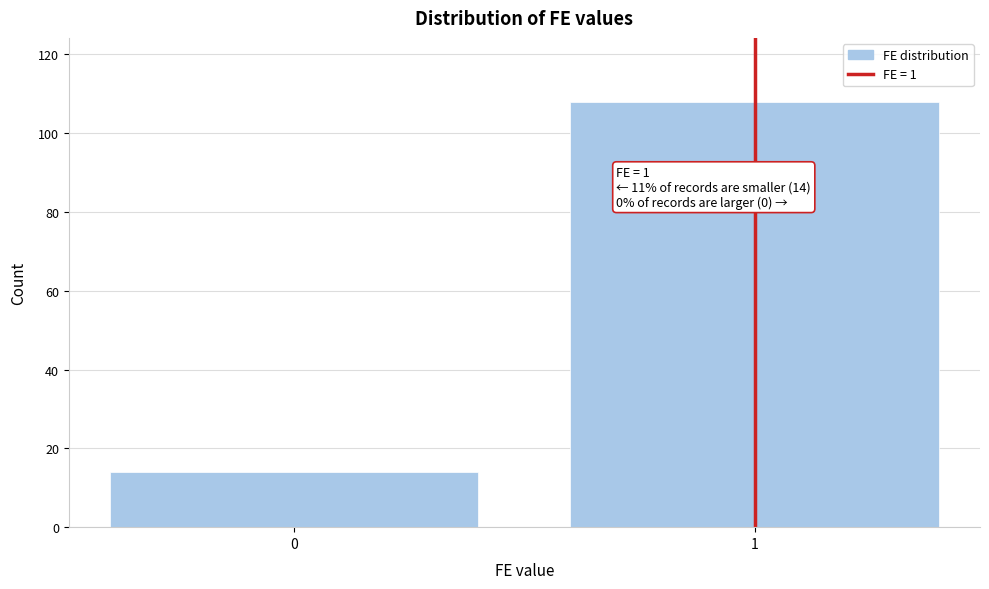

Reading left to right, transcribe all the data shown in this chart.

0=14	1=108